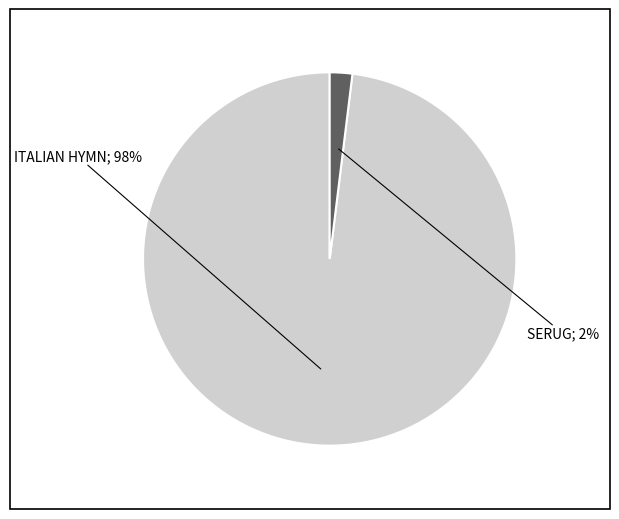

Count the number of slices in the pie.

2